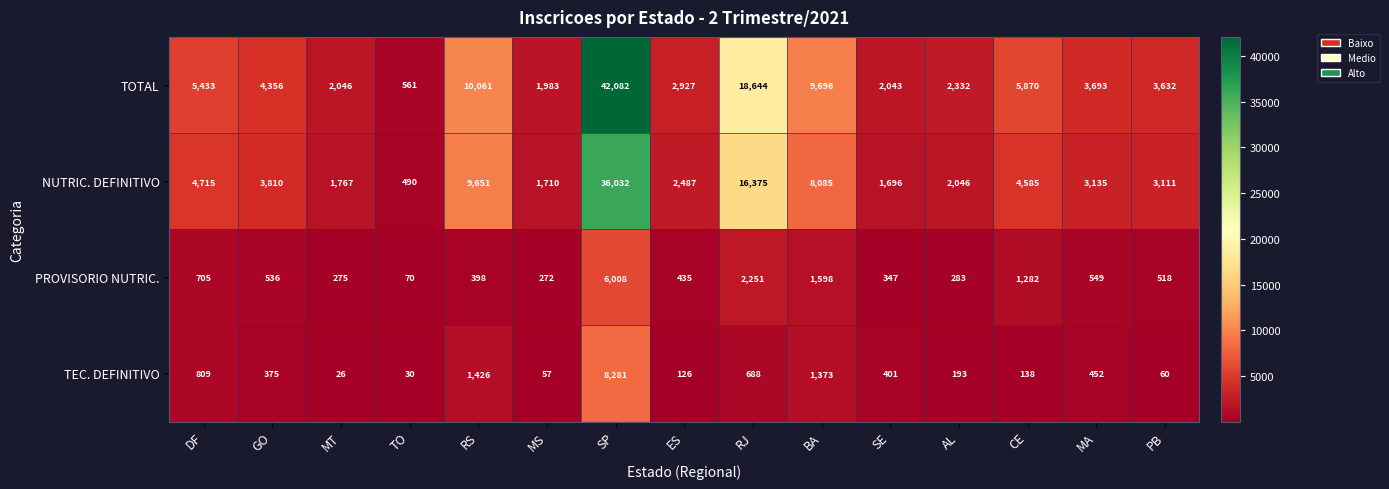

What is the average value of the TOTAL series?

7691